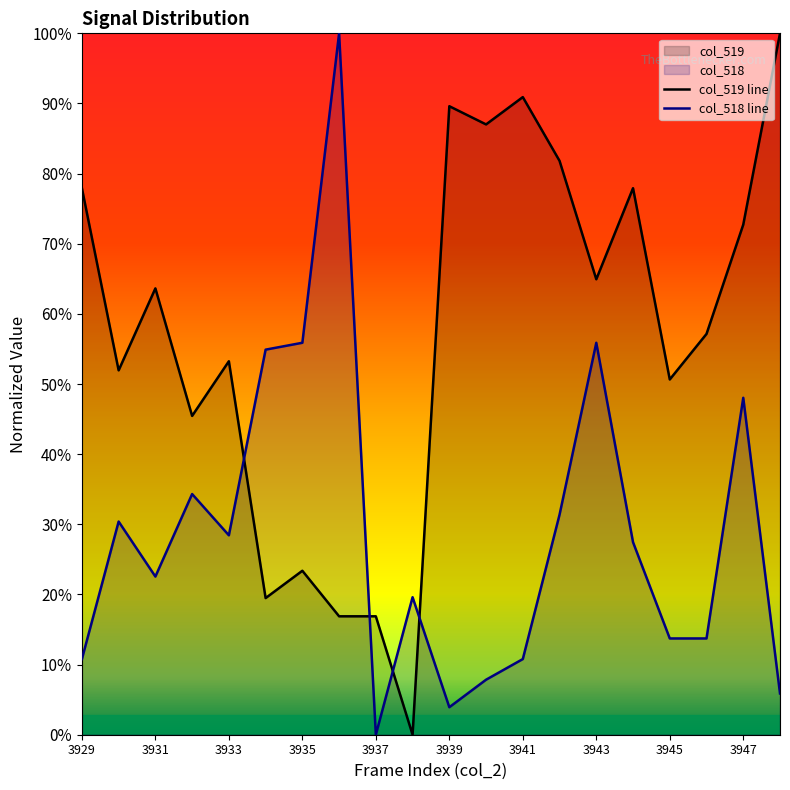

How many intersections are there between col_519 line and col_518 line?

4